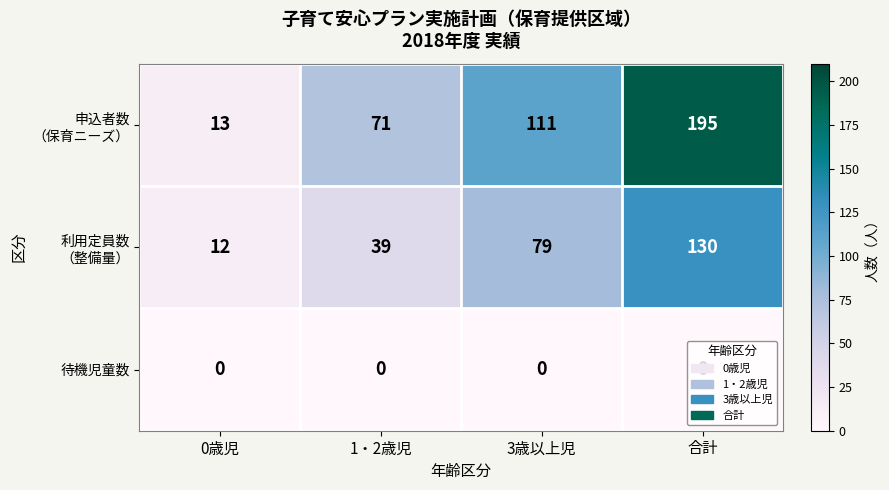

At which category is the sum across all series the highest?

合計